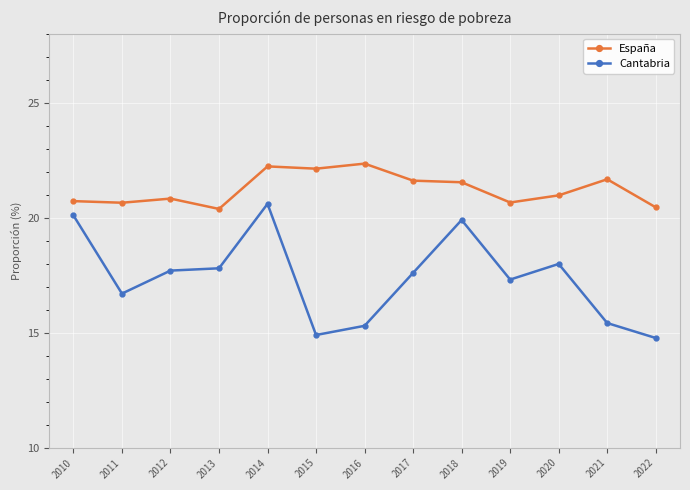

True or false: Cantabria and España cross at least once.

False